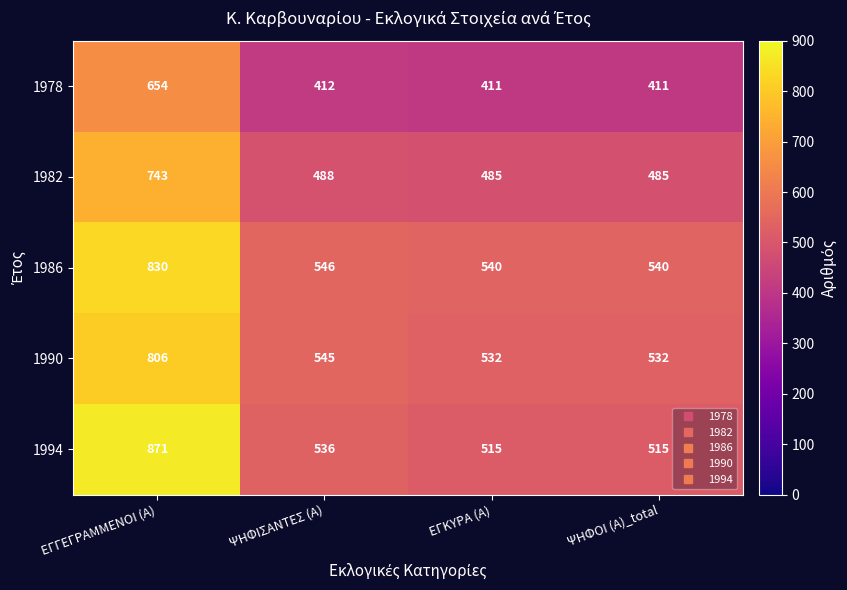

What is the average value of the 1994 series?

609